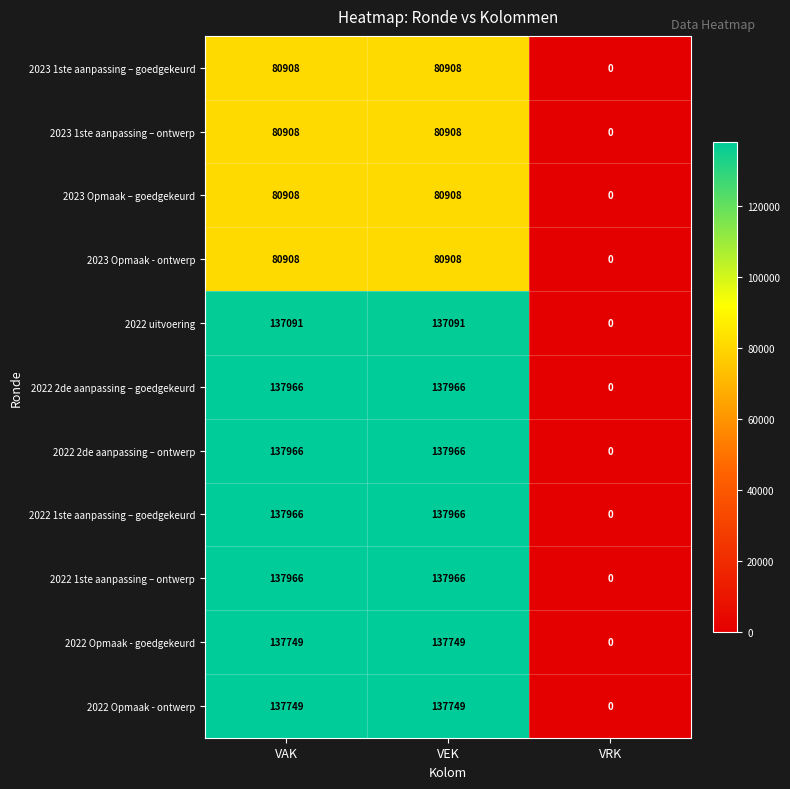

What is the difference between the 2023 1ste aanpassing – goedgekeurd values at VAK and VRK?

80908